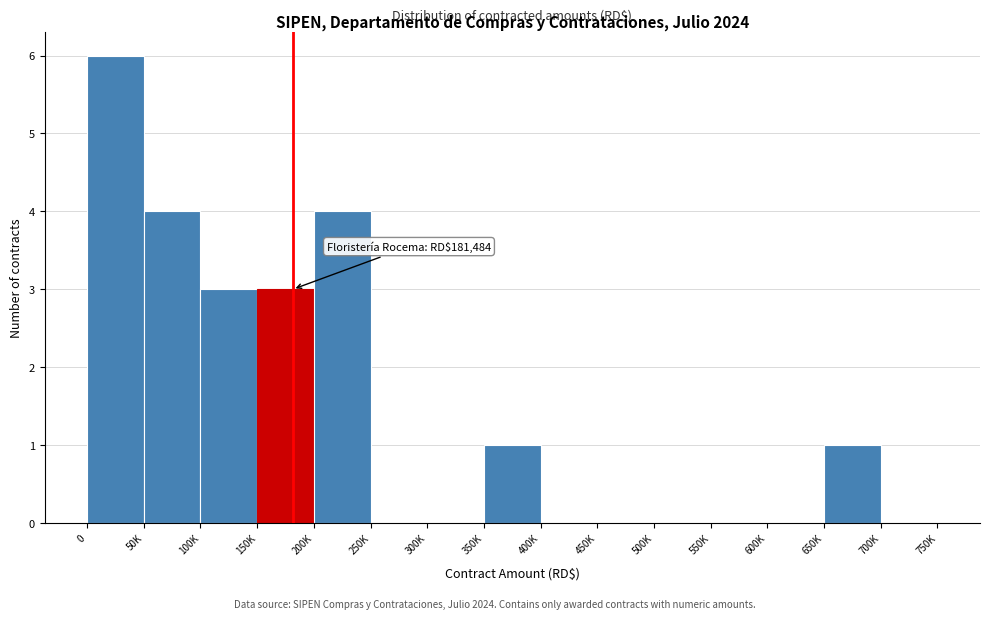

Reading left to right, extract all data points from this chart.

0=6	50K=4	100K=3	150K=3	200K=4	250K=0	300K=0	350K=1	400K=0	450K=0	500K=0	550K=0	600K=0	650K=1	700K=0